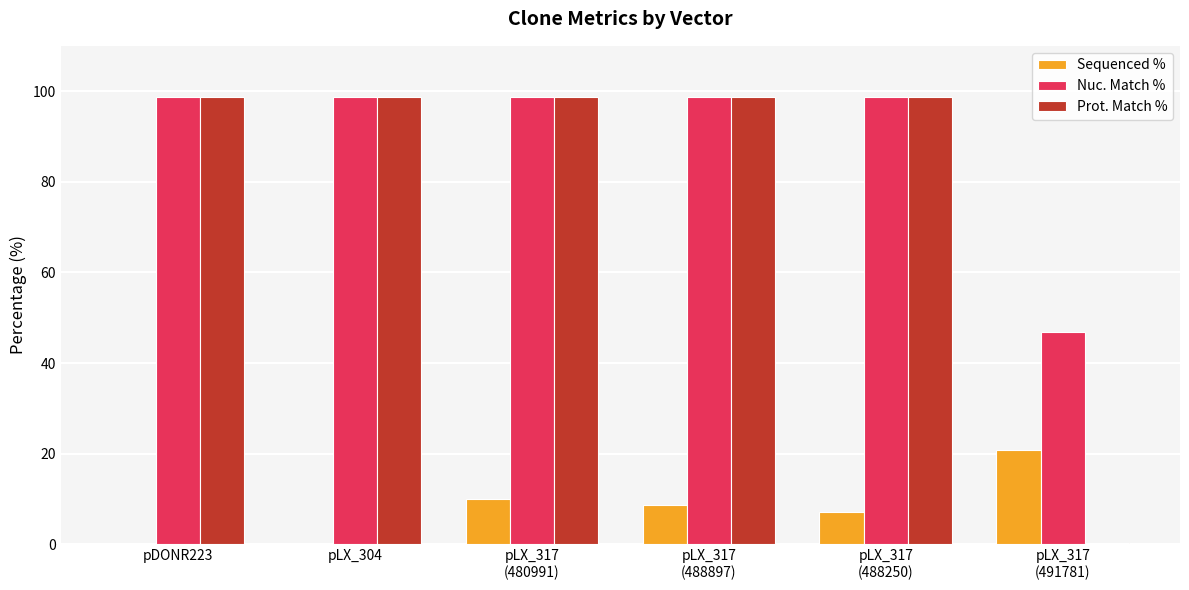

Reading right to left, extract all data points from this chart.

Sequenced %: pLX_317
(491781)=20.7	pLX_317
(488250)=7.1	pLX_317
(488897)=8.7	pLX_317
(480991)=9.9	pLX_304=0.0	pDONR223=0.0
Nuc. Match %: pLX_317
(491781)=46.8	pLX_317
(488250)=98.8	pLX_317
(488897)=98.8	pLX_317
(480991)=98.8	pLX_304=98.8	pDONR223=98.8
Prot. Match %: pLX_317
(491781)=0.3	pLX_317
(488250)=98.8	pLX_317
(488897)=98.8	pLX_317
(480991)=98.8	pLX_304=98.8	pDONR223=98.8